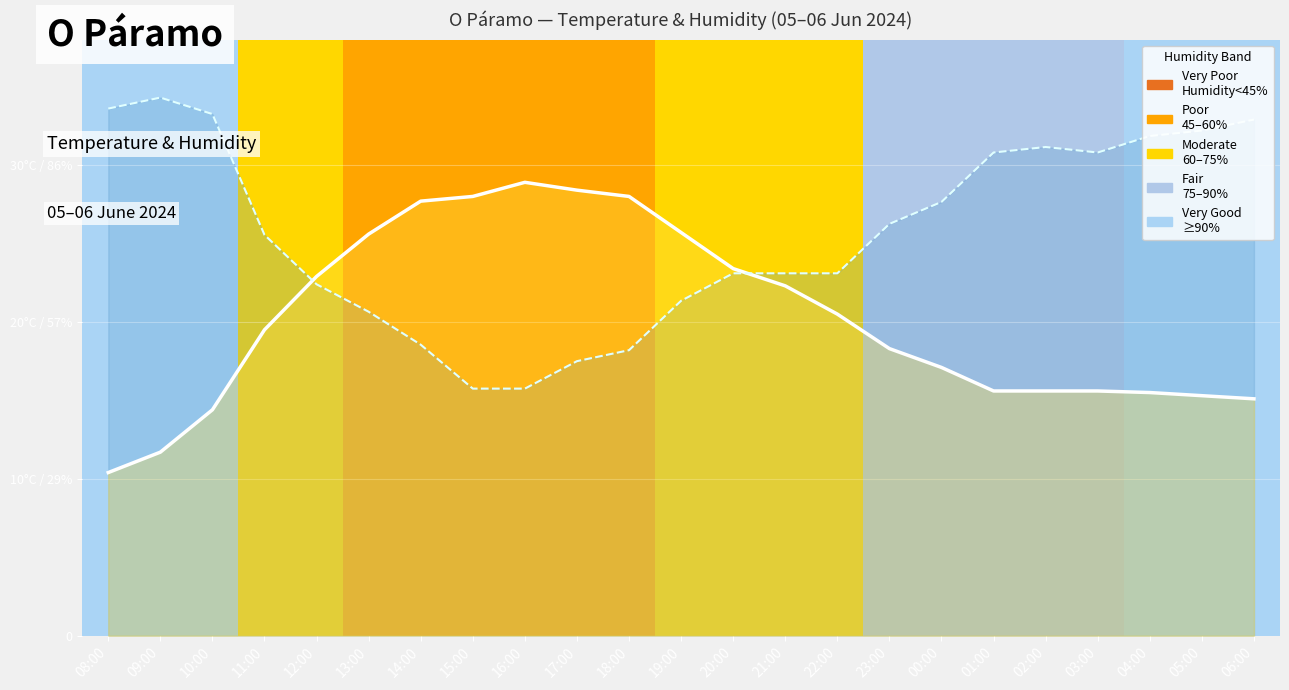

What is the difference between the Temperature (°C) line values at 09:00 and 15:00?

16.3